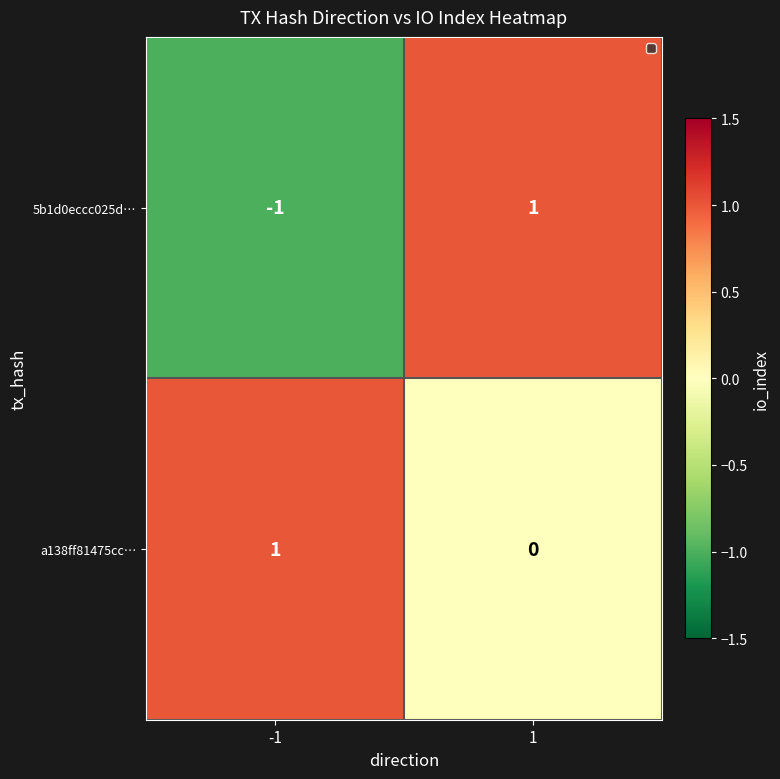

Which series has the largest total across all categories?

a138ff81475cc…